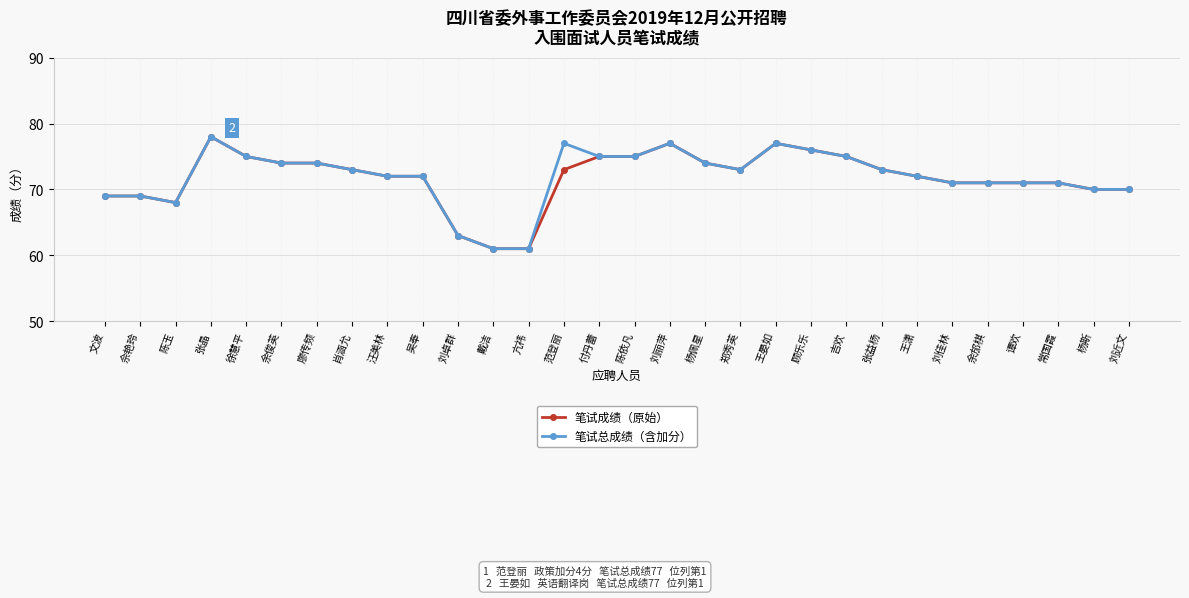

At which category does 笔试总成绩（含加分） reach its first local valley?

陈玉